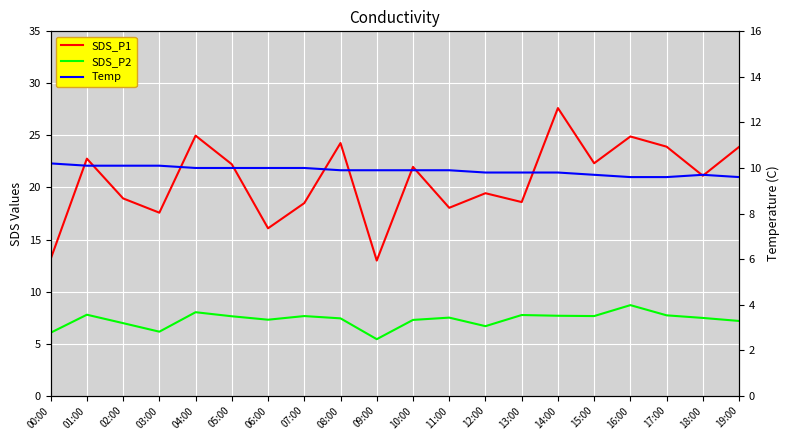

Is the value of SDS_P2 at 17:00 greater than the value of Temp at 05:00?

No